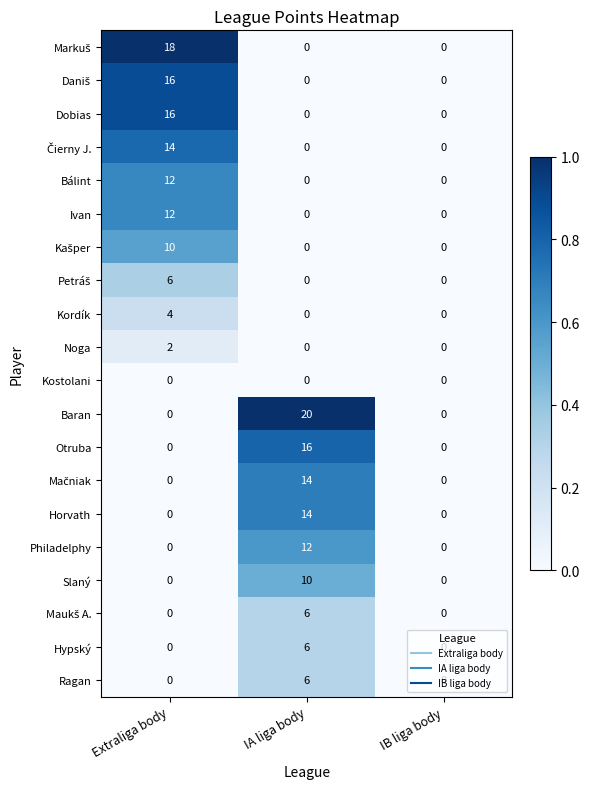

The Dobias series shows 0 at IB liga body. True or false?

True